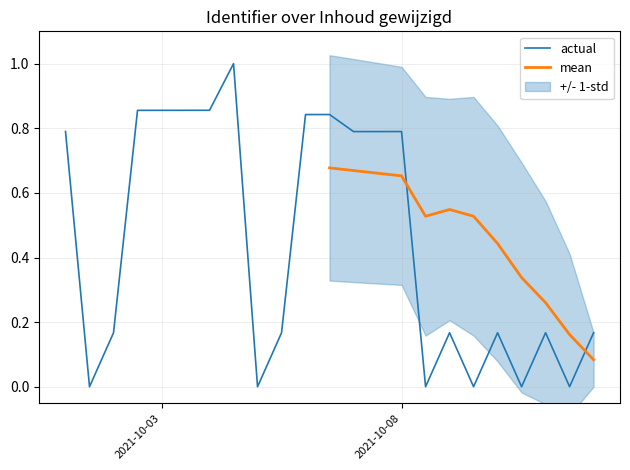

What is the sum of all values?

10.3